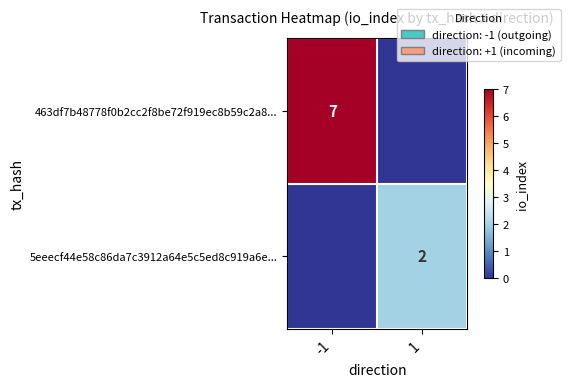

The value of 463df7b48778f0b2cc2f8be72f919ec8b59c2a8... at -1 is 3. True or false?

False